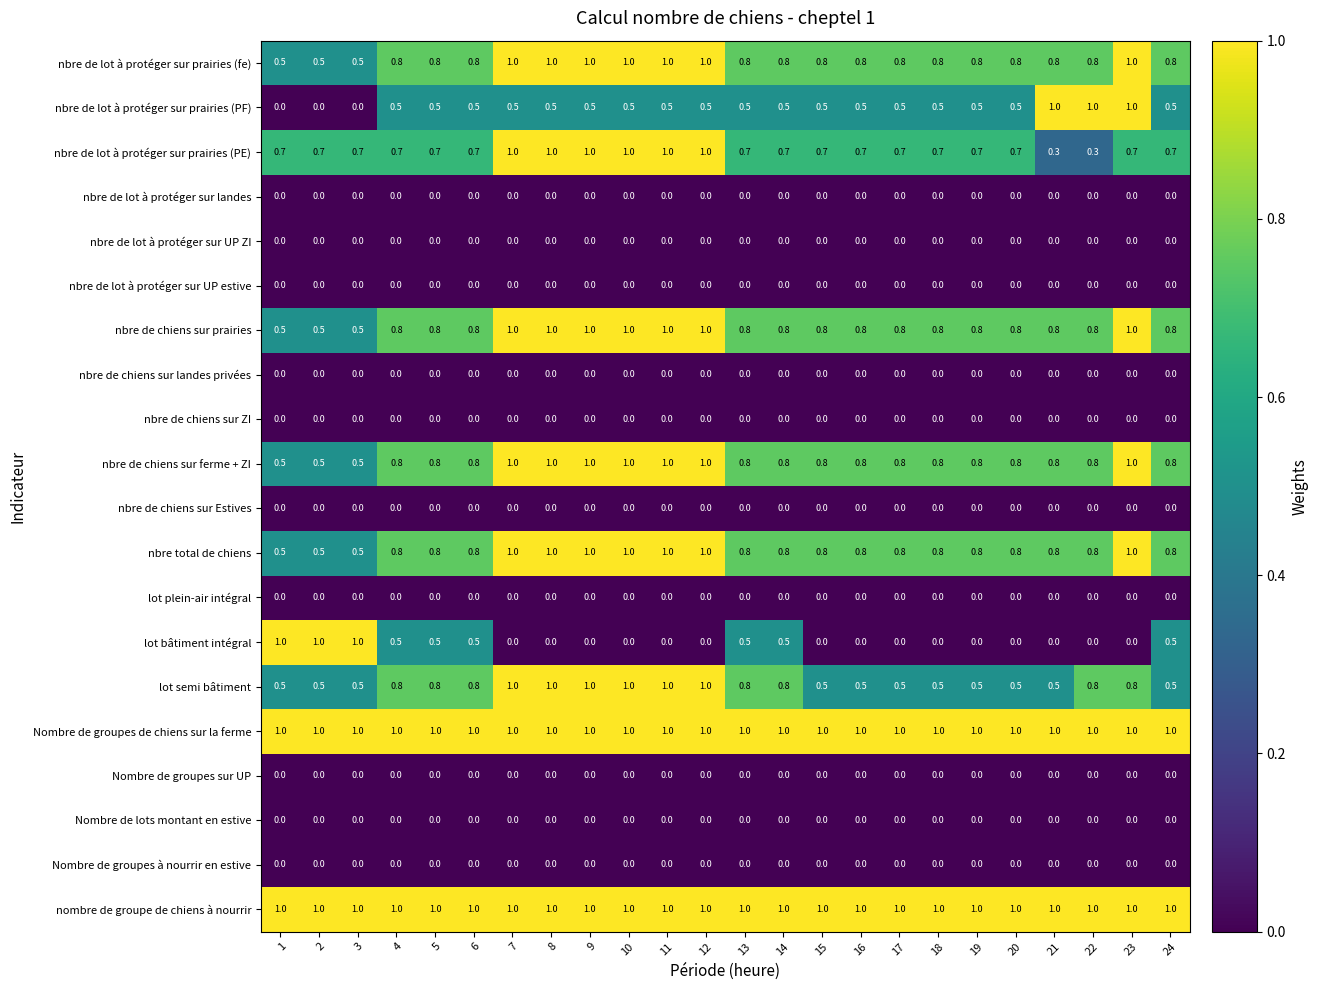

What is the total value across all series at 6?

7.7